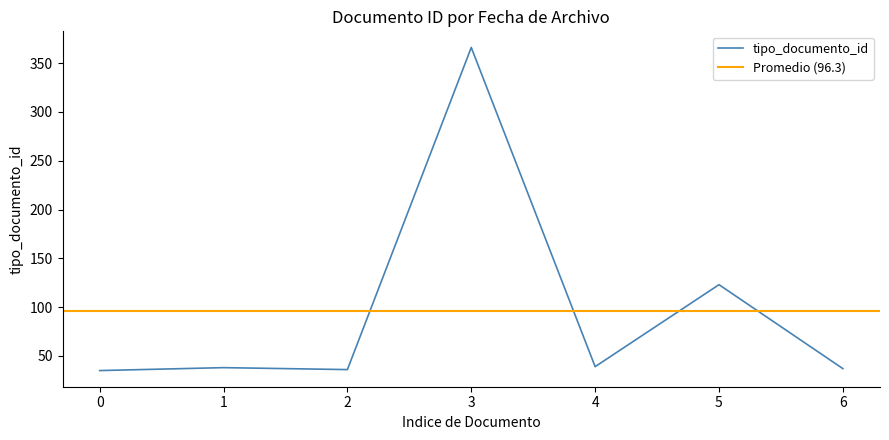

What is the highest value of the tipo_documento_id series?

366